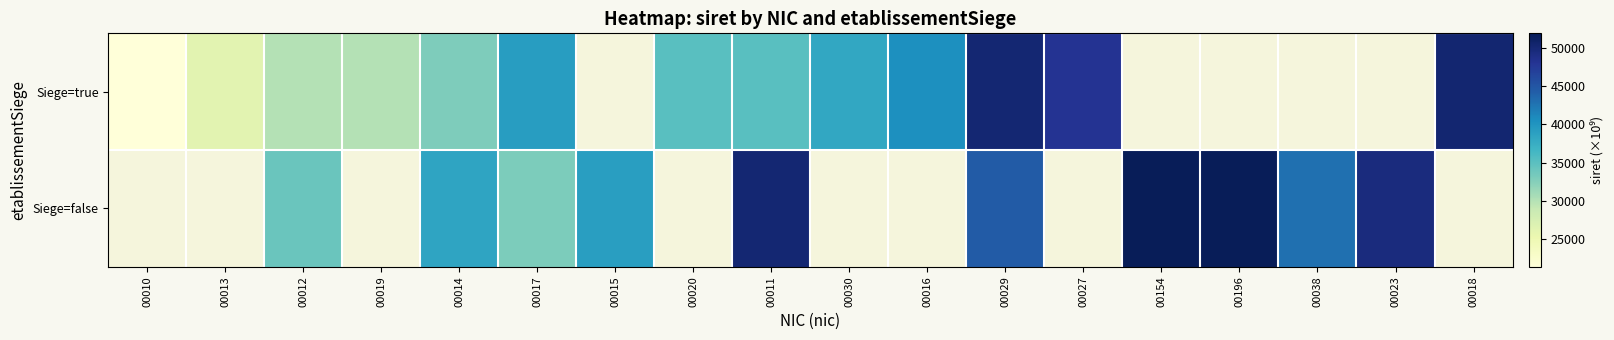

True or false: Siege=false has a value of 27207.4 at 00196.

False